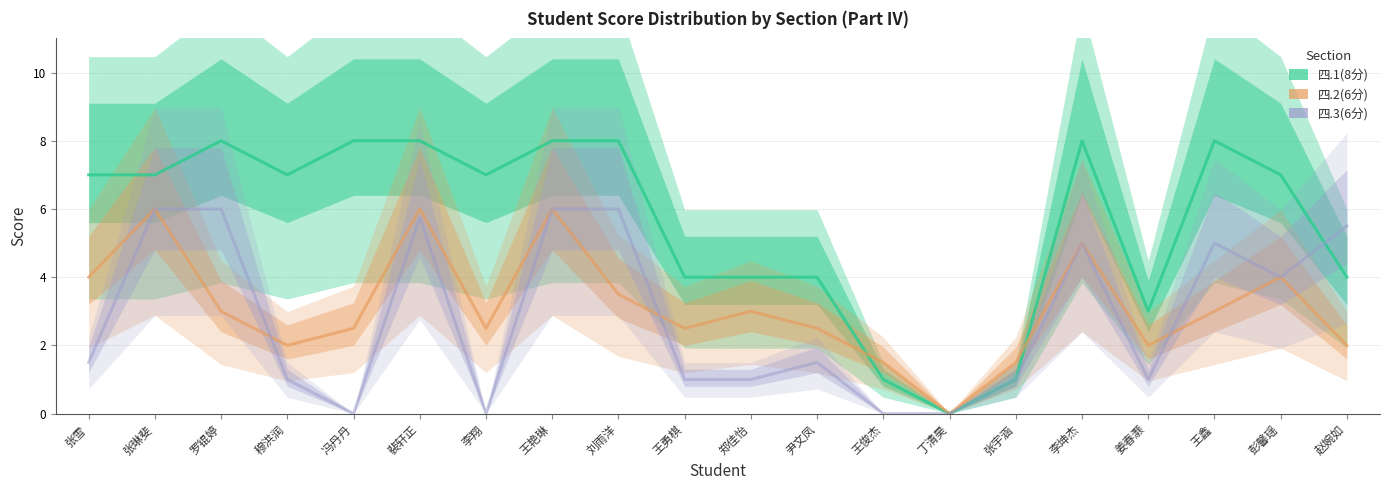

At which category does 四.2(6分) reach its first local valley?

穆洪润